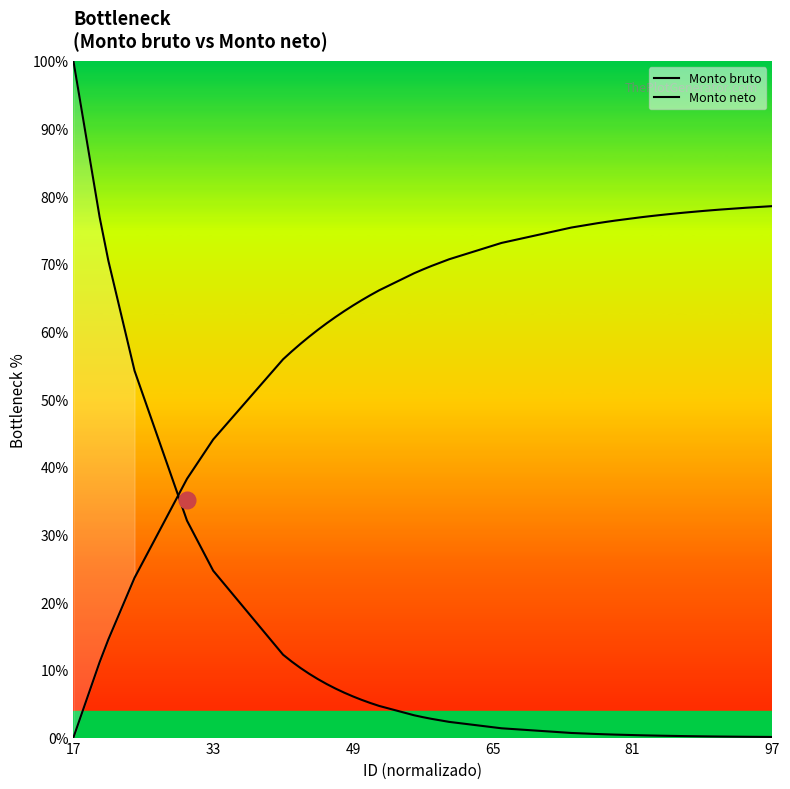

True or false: Monto bruto and Monto neto cross at least once.

True